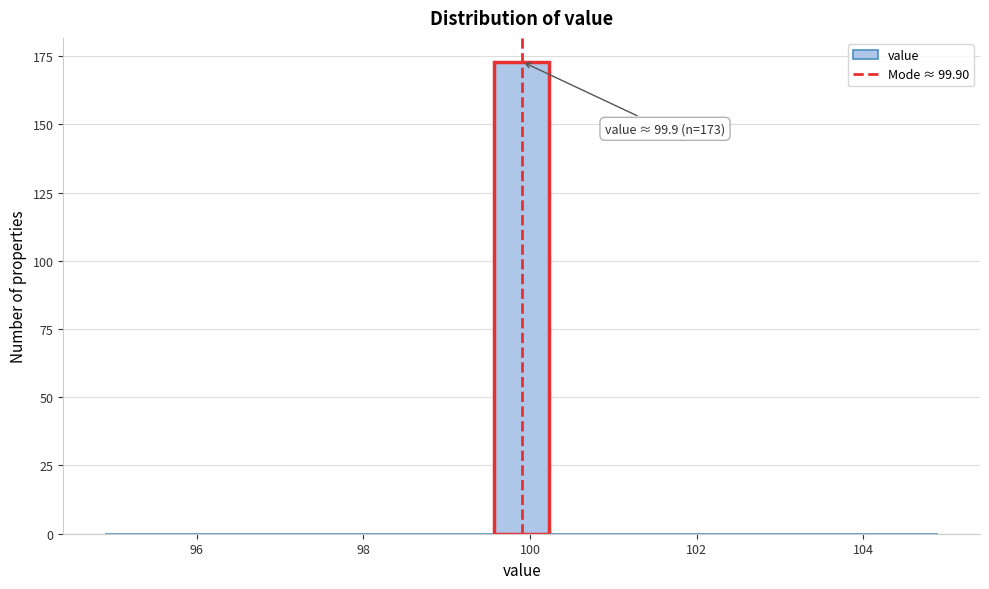

Around what value on the x-axis is the tallest bar? Give the approximate position of its centre, as read against the axis.

100.0